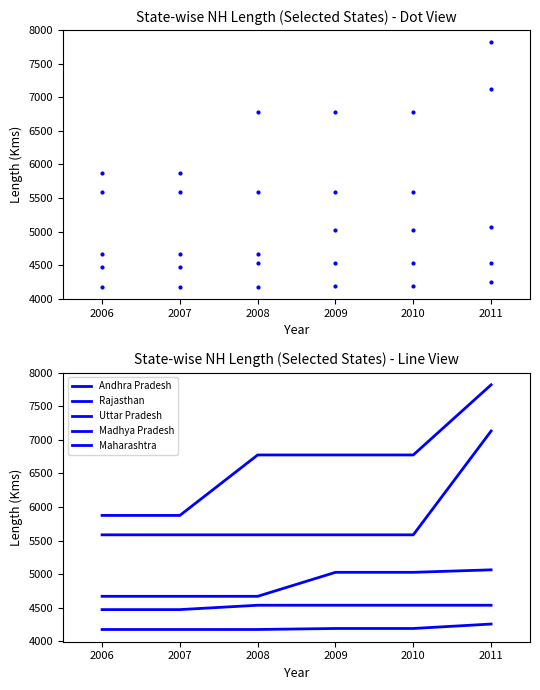

The value of Madhya Pradesh at 2007 is 4670. True or false?

True